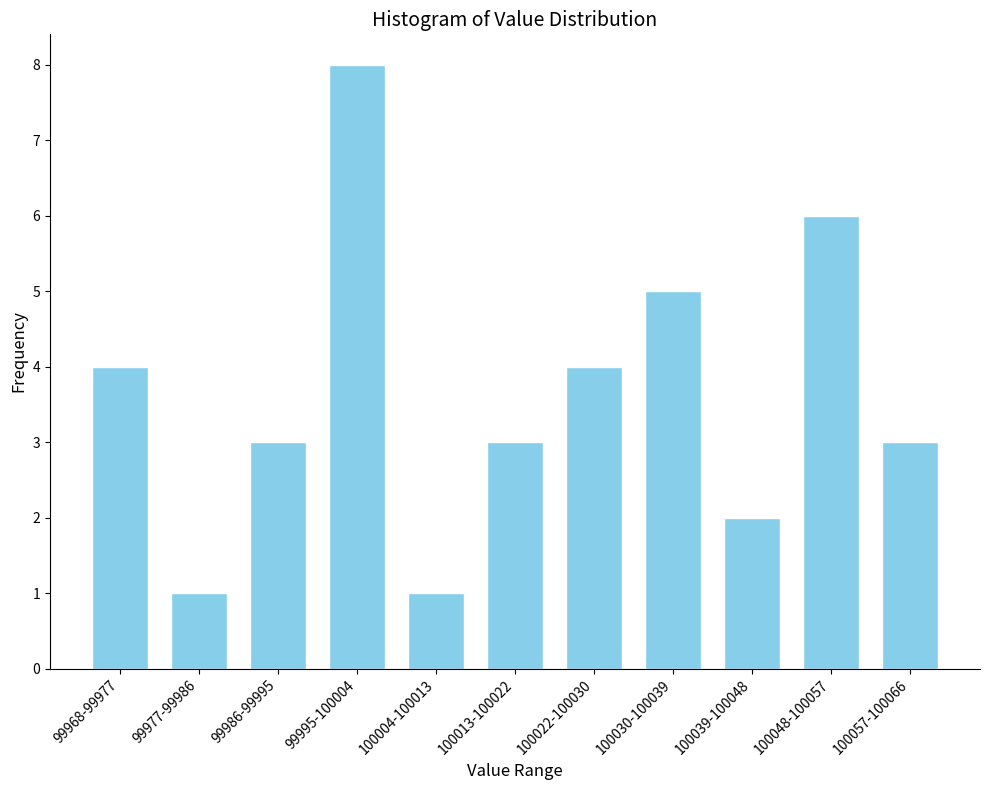

Reading right to left, transcribe all the data shown in this chart.

100057-100066=3	100048-100057=6	100039-100048=2	100030-100039=5	100022-100030=4	100013-100022=3	100004-100013=1	99995-100004=8	99986-99995=3	99977-99986=1	99968-99977=4